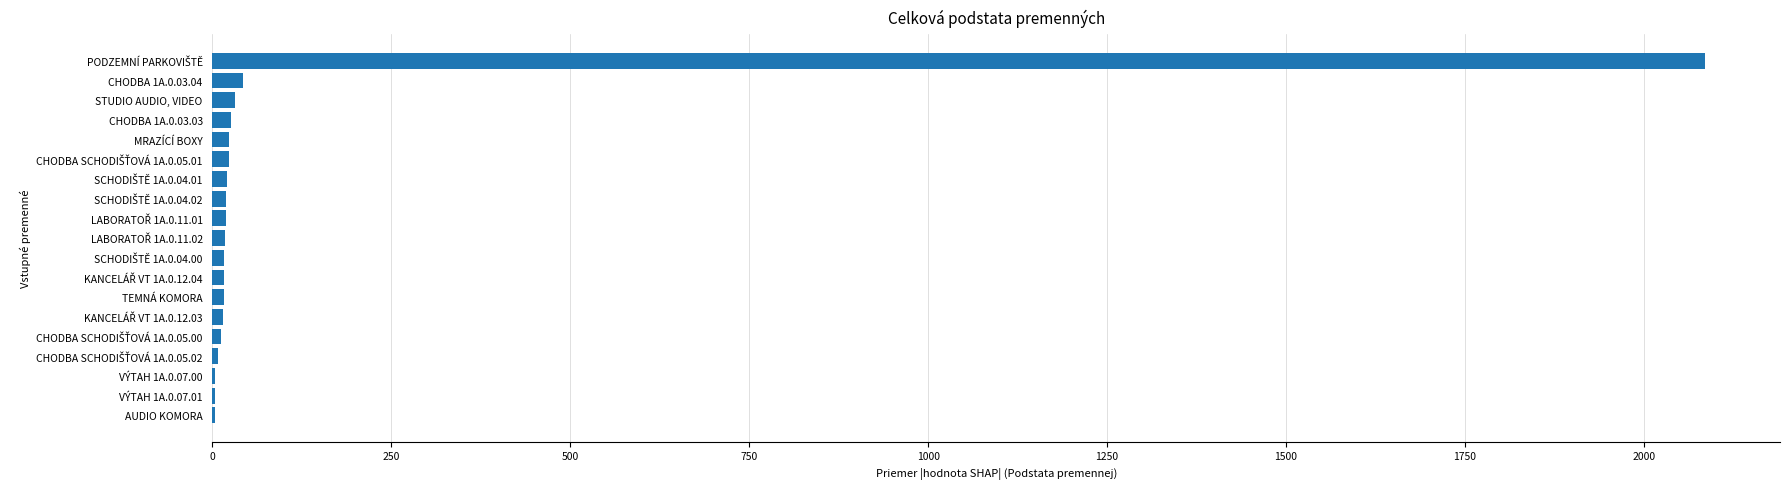

Count the number of values greater than 18.

10